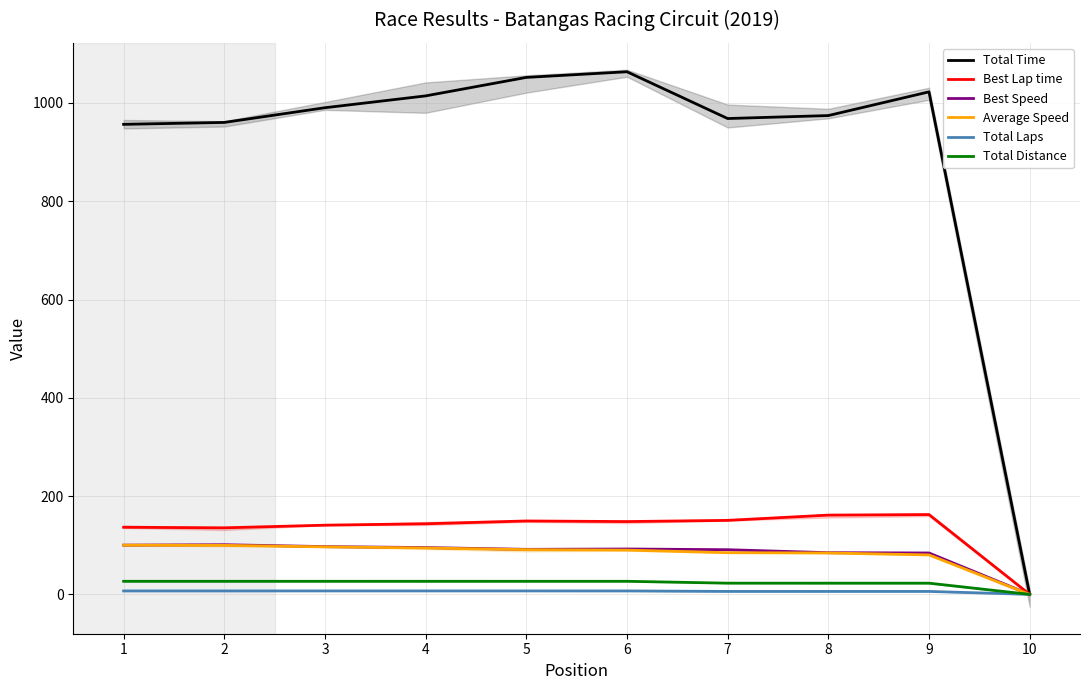

How many lines are shown in the chart?

6